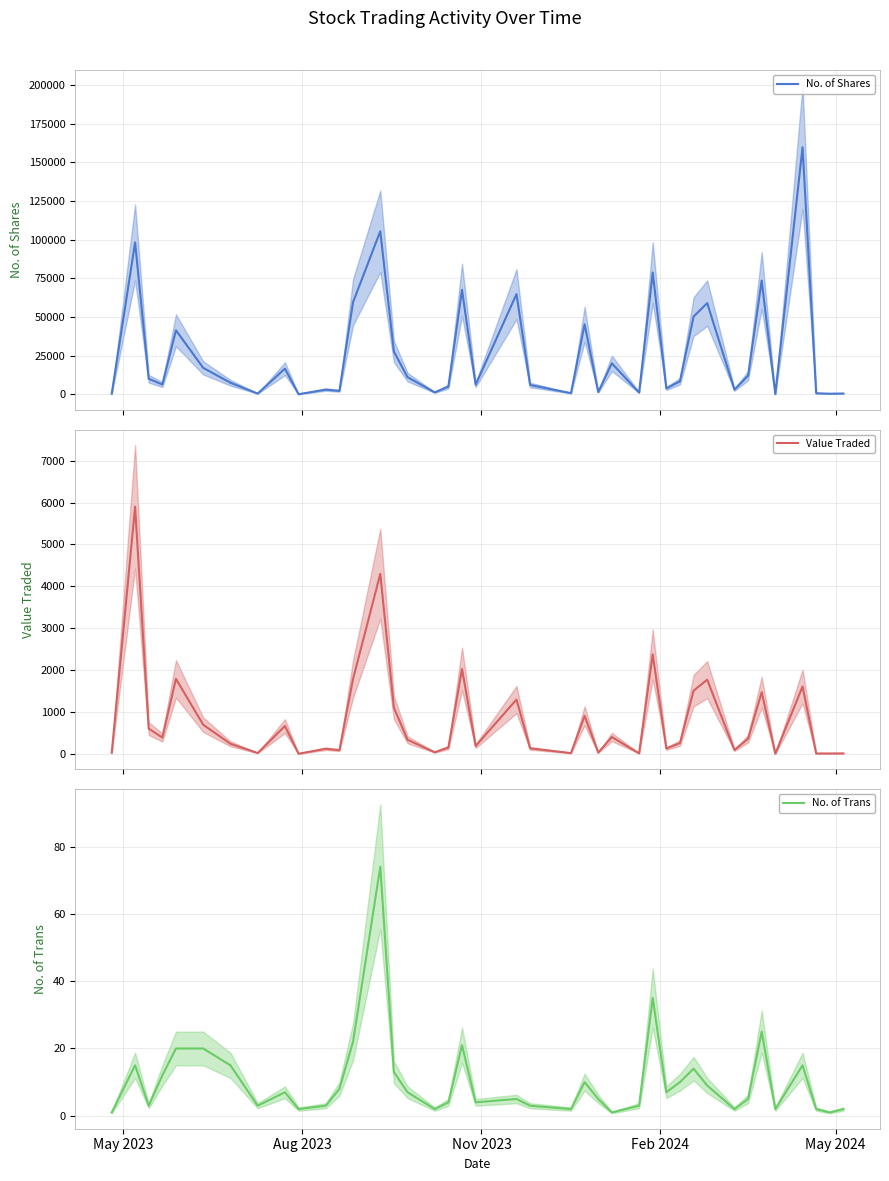

True or false: No. of Shares has more than 0 interior local peaks.

True